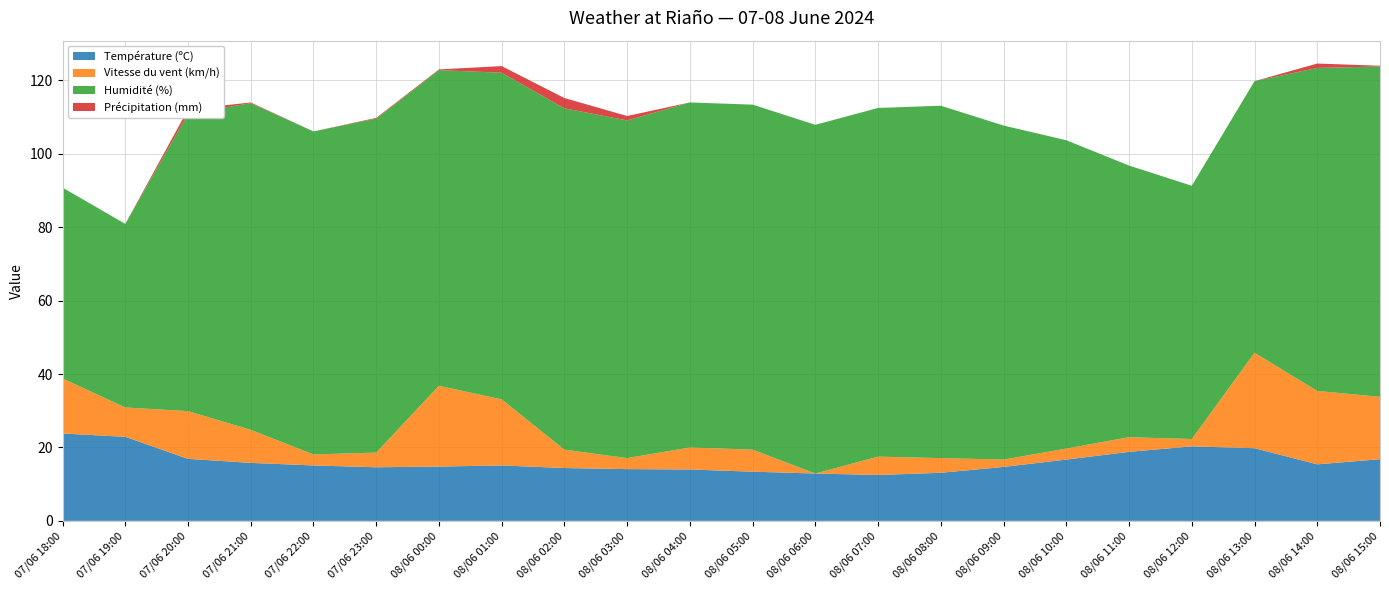

Reading left to right, extract all data points from this chart.

Température (ºC): 23.8	22.9	16.9	15.8	15.1	14.6	14.8	15.1	14.4	14.1	14.0	13.4	12.9	12.5	13.1	14.7	16.7	18.8	20.3	19.8	15.4	16.8
Vitesse du vent (km/h): 15.0	8.0	13.0	9.0	3.0	4.0	22.0	18.0	5.0	3.0	6.0	6.0	0.0	5.0	4.0	2.0	3.0	4.0	2.0	26.0	20.0	17.0
Humidité (%): 52.0	50.0	81.0	89.0	88.0	91.0	86.0	89.0	93.0	92.0	94.0	94.0	95.0	95.0	96.0	91.0	84.0	74.0	69.0	74.0	88.0	90.0
Précipitation (mm): 0.0	0.0	1.2	0.2	0.0	0.2	0.2	1.8	2.8	1.2	0.0	0.0	0.0	0.0	0.0	0.0	0.0	0.0	0.0	0.0	1.2	0.2